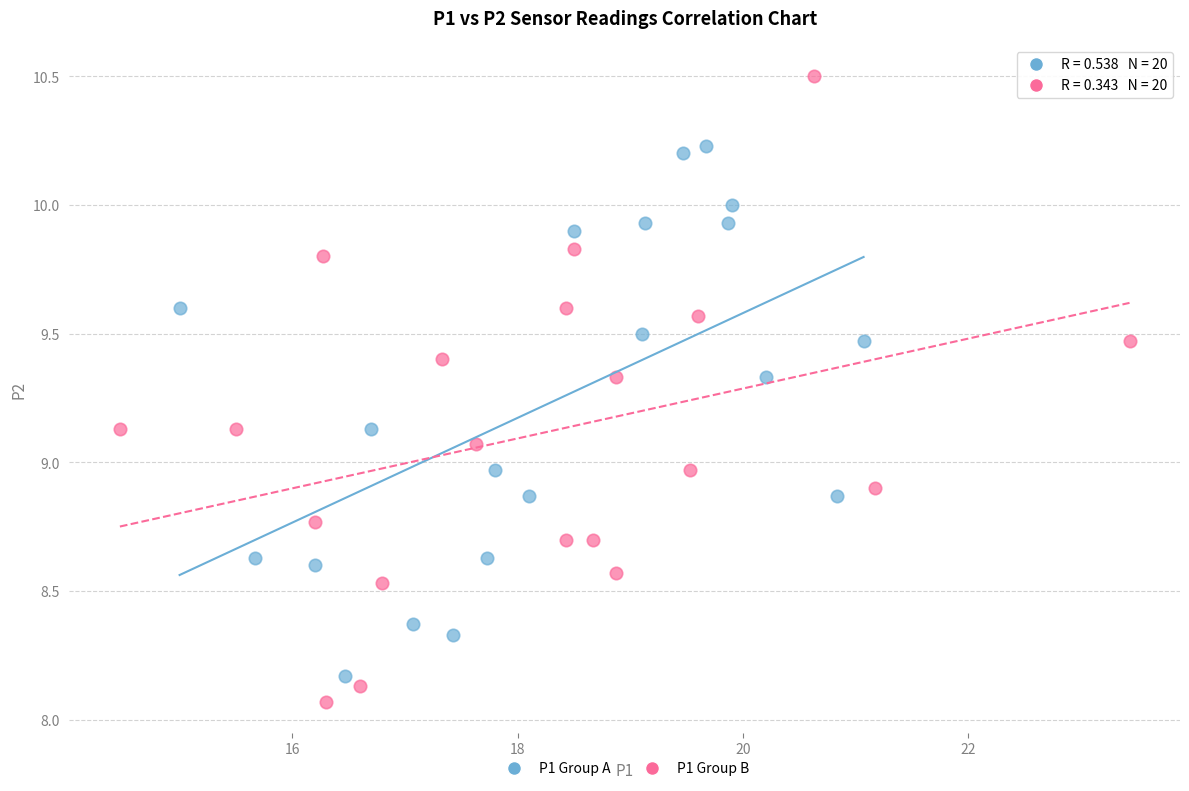

Which series reaches the maximum Y coordinate?

P1 Group B